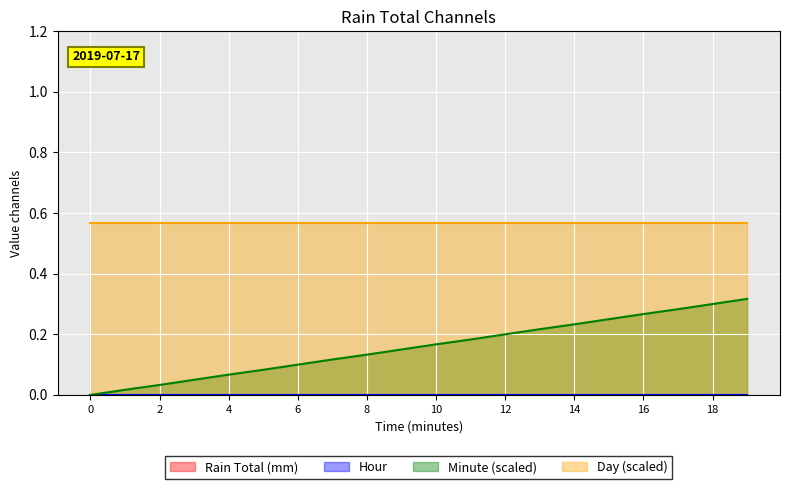

Is it true that Hour equals 0.0 at 3?

True